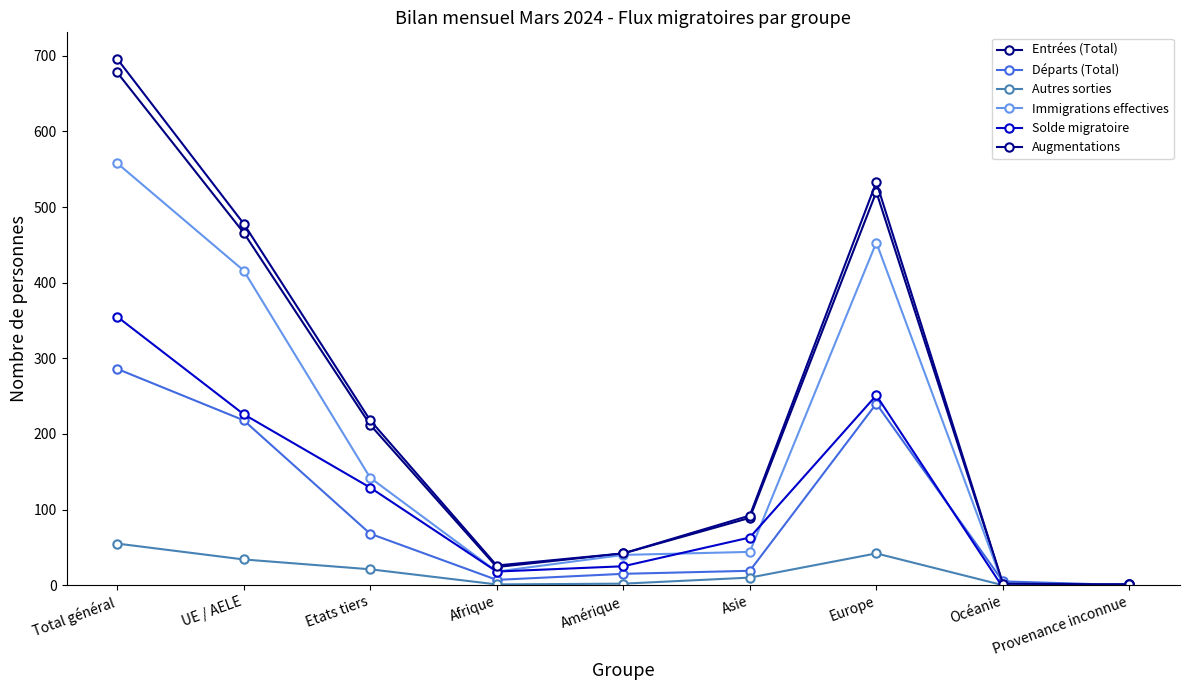

How many lines are shown in the chart?

6